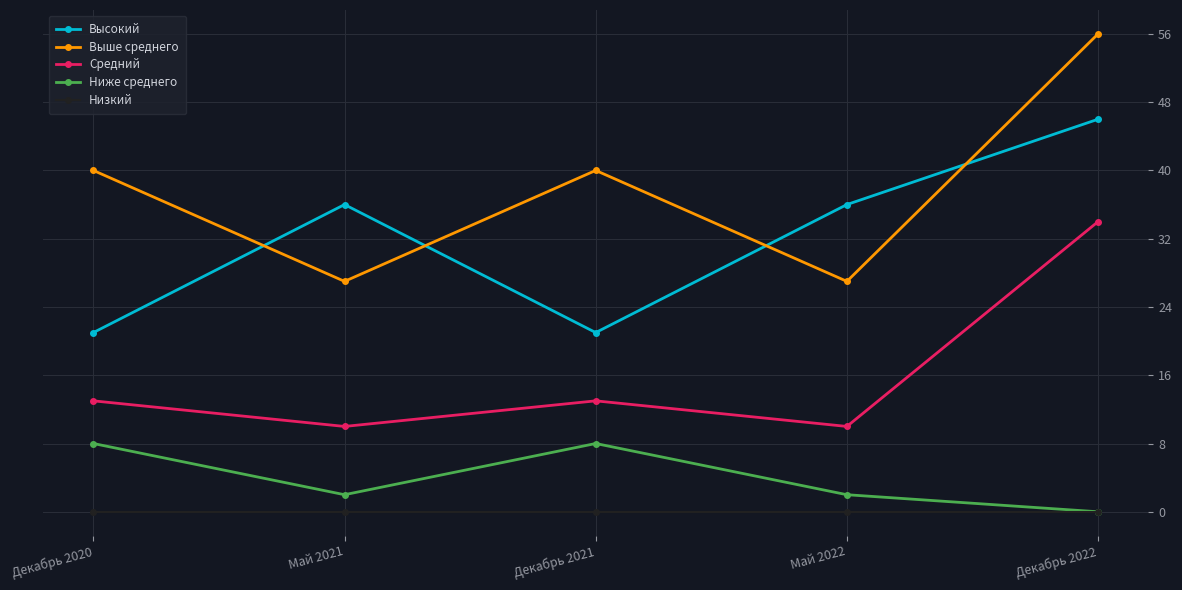

What is the approximate value of Выше среднего at Декабрь 2021?

40